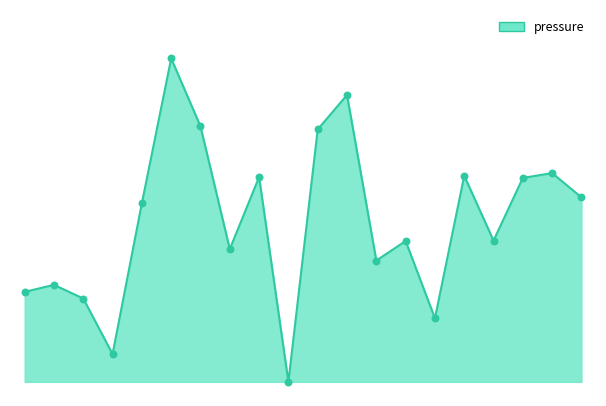

Does the chart have visible grid lines?

No